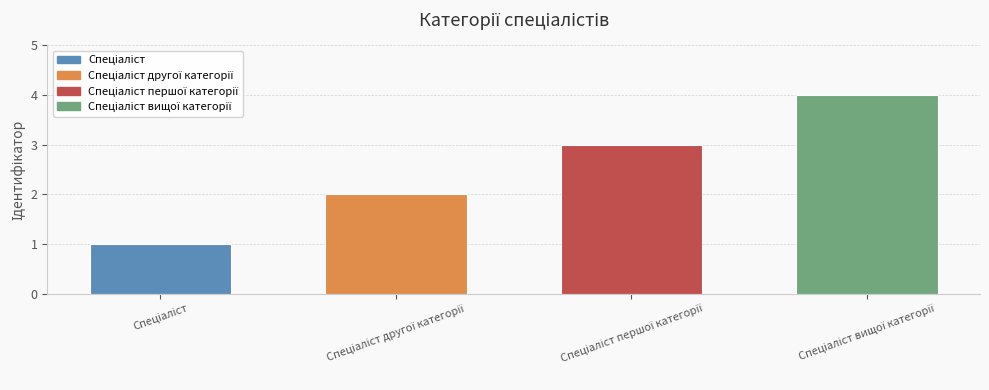

What is the maximum value shown in the chart?

4